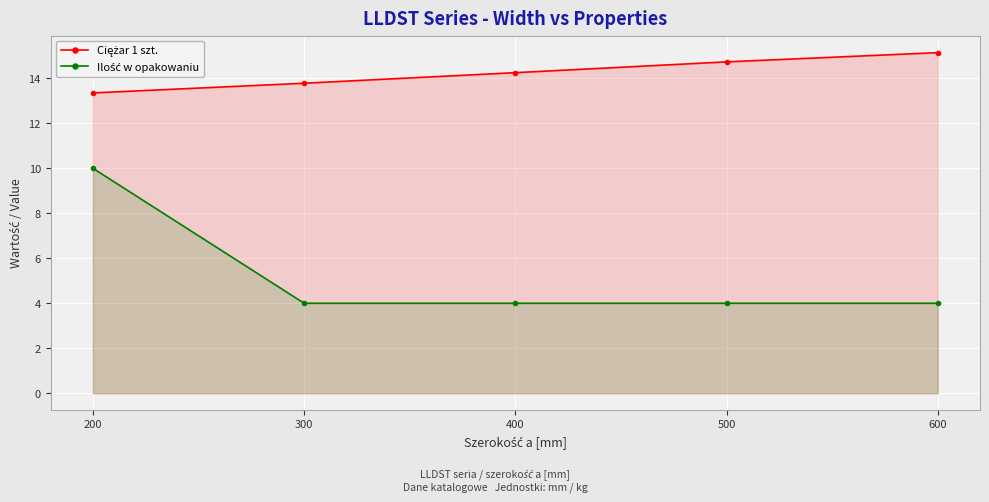

True or false: Ciężar 1 szt. and Ilość w opakowaniu intersect in this chart.

False